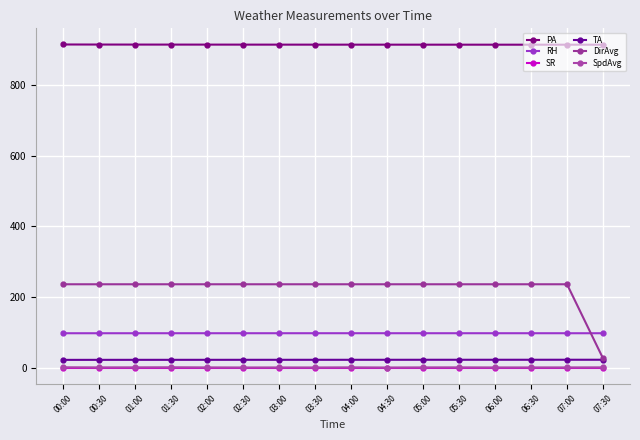

Reading right to left, extract all data points from this chart.

PA: 07:30=915.0	07:00=915.0	06:30=915.0	06:00=915.0	05:30=915.0	05:00=915.1	04:30=915.1	04:00=915.1	03:30=915.1	03:00=915.2	02:30=915.2	02:00=915.2	01:30=915.3	01:00=915.3	00:30=915.4	00:00=915.6
RH: 07:30=97.2	07:00=97.2	06:30=97.2	06:00=97.2	05:30=97.2	05:00=97.2	04:30=97.2	04:00=97.3	03:30=97.2	03:00=97.2	02:30=97.2	02:00=97.2	01:30=97.2	01:00=97.2	00:30=97.2	00:00=97.2
SR: 07:30=0.0	07:00=0.0	06:30=0.0	06:00=0.0	05:30=0.0	05:00=0.0	04:30=0.0	04:00=0.0	03:30=0.0	03:00=0.0	02:30=0.0	02:00=0.0	01:30=0.0	01:00=0.0	00:30=0.0	00:00=0.0
TA: 07:30=22.1	07:00=22.1	06:30=22.0	06:00=22.0	05:30=22.0	05:00=22.0	04:30=22.0	04:00=21.9	03:30=21.9	03:00=21.9	02:30=21.9	02:00=21.9	01:30=21.8	01:00=21.8	00:30=21.8	00:00=21.7
DirAvg: 07:30=26.0	07:00=236.0	06:30=236.0	06:00=236.0	05:30=236.0	05:00=236.0	04:30=236.0	04:00=236.0	03:30=236.0	03:00=236.0	02:30=236.0	02:00=236.0	01:30=236.0	01:00=236.0	00:30=236.0	00:00=236.0
SpdAvg: 07:30=0.4	07:00=0.3	06:30=0.3	06:00=0.2	05:30=0.4	05:00=0.3	04:30=0.1	04:00=0.5	03:30=0.1	03:00=0.2	02:30=0.1	02:00=0.3	01:30=0.7	01:00=0.5	00:30=0.4	00:00=0.7